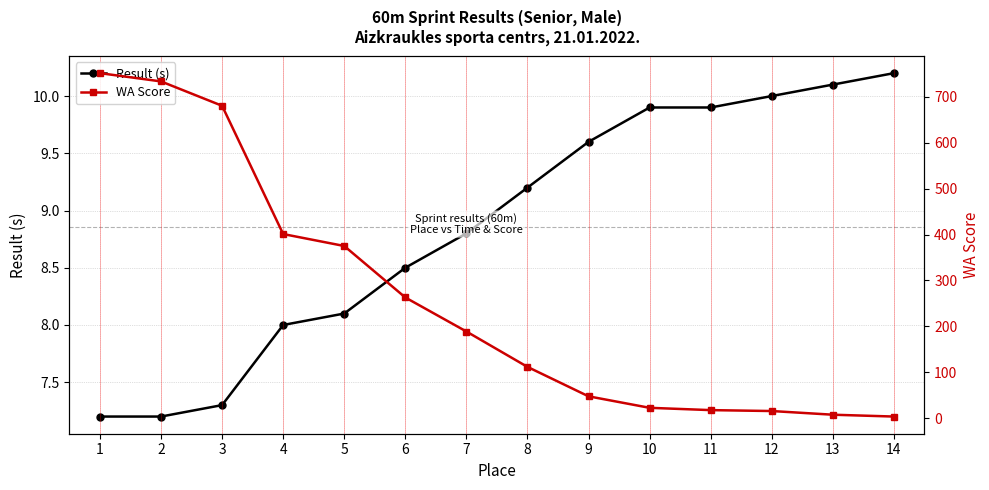

What is the difference between the highest and lowest values at 4?

393.0